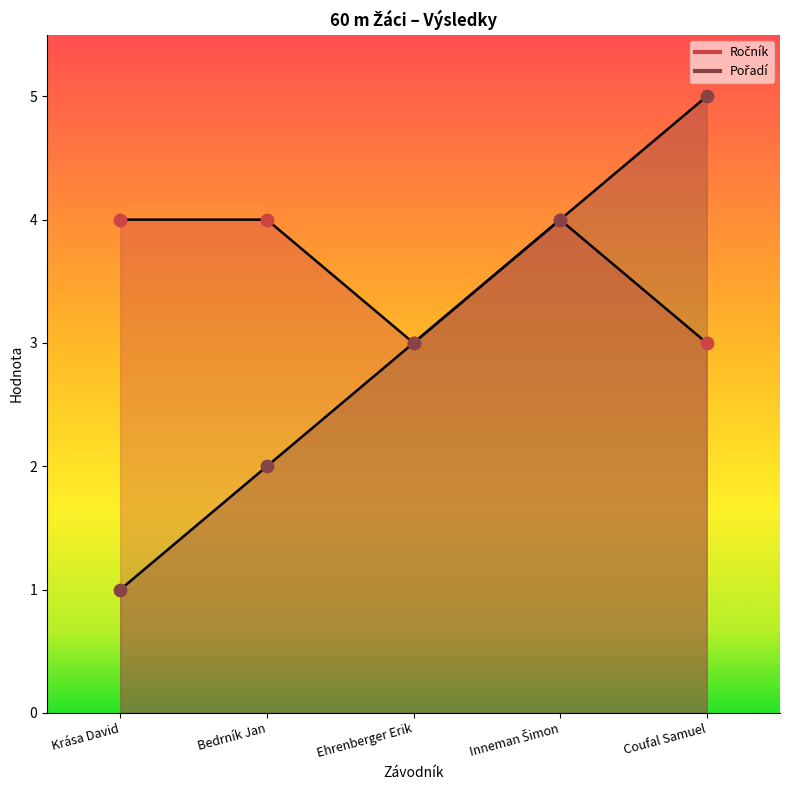

At how many categories does at least one series exceed 4?

1